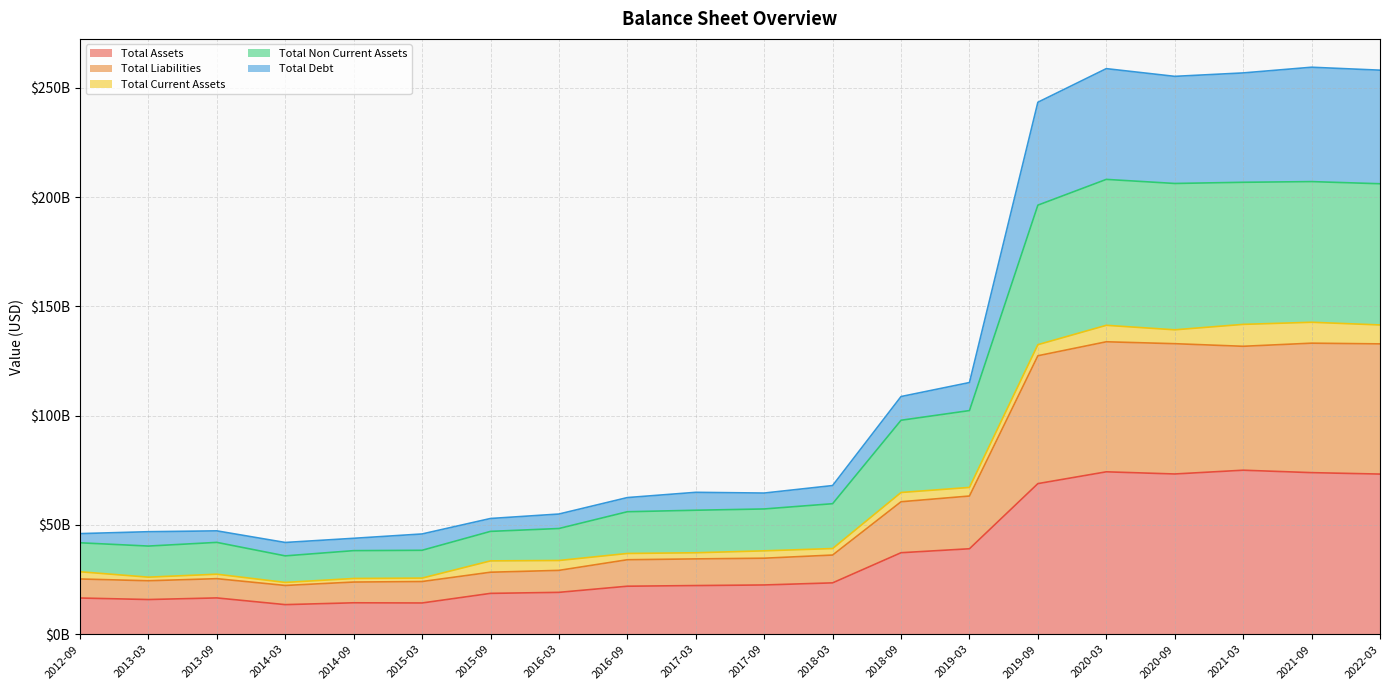

What are all the series names shown in the legend?

Total Assets, Total Liabilities, Total Current Assets, Total Non Current Assets, Total Debt